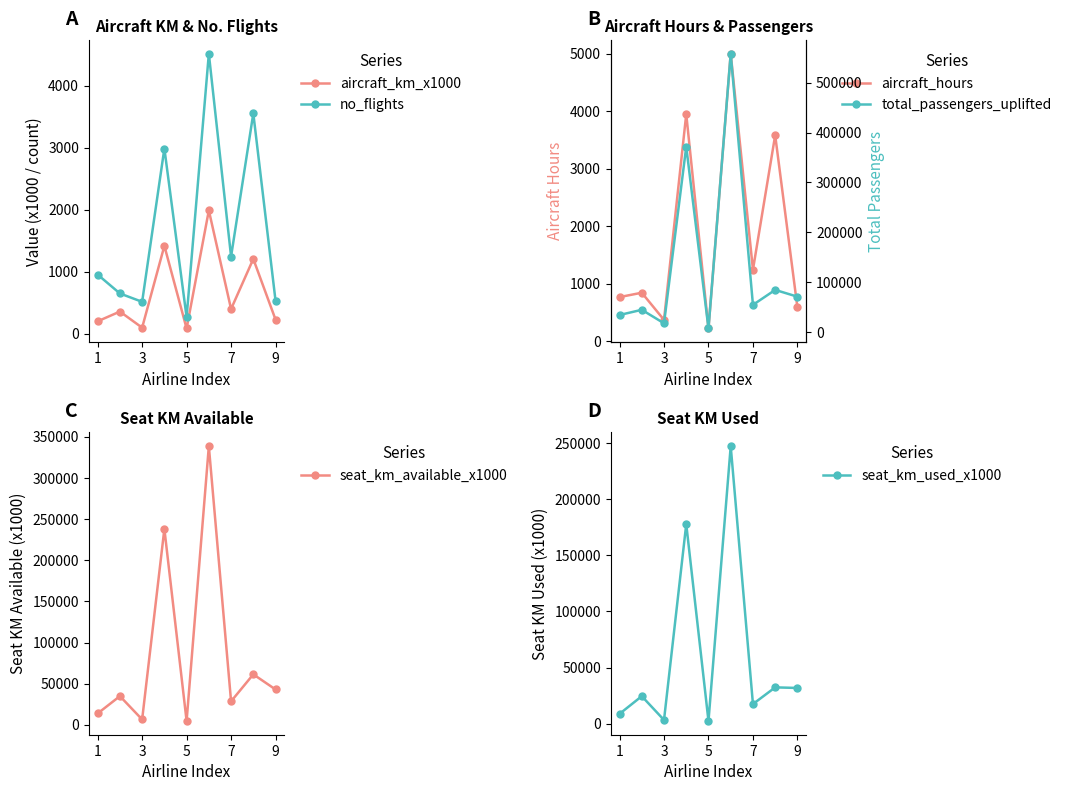

What is the difference between the maximum and minimum values in the seat_km_available_x1000 series?

333786